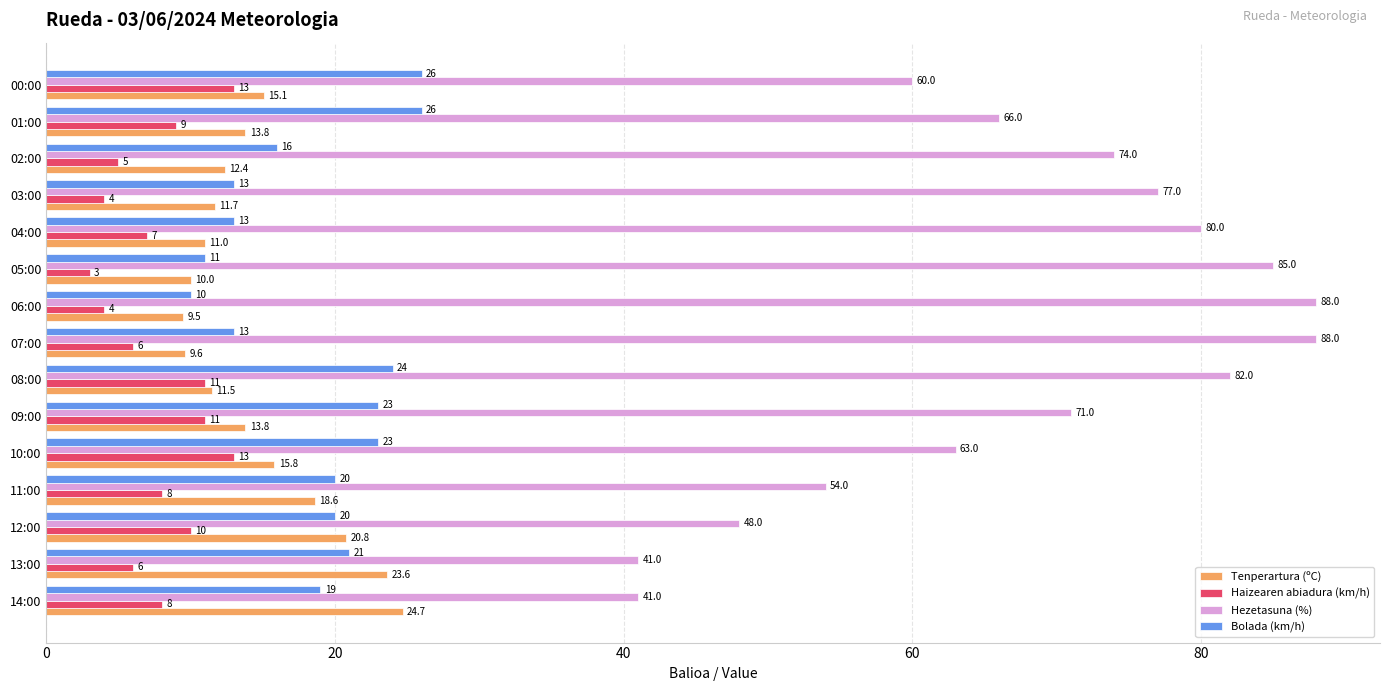

What value does the Hezetasuna (%) series have at 14:00?

41.0